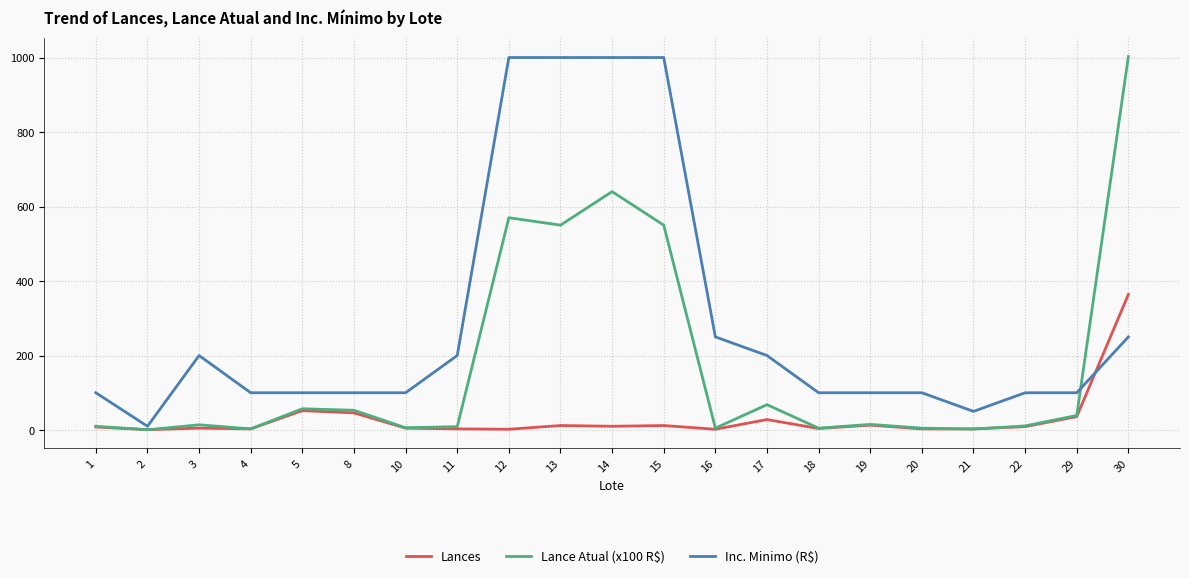

True or false: Inc. Minimo (R$) and Lances intersect in this chart.

True